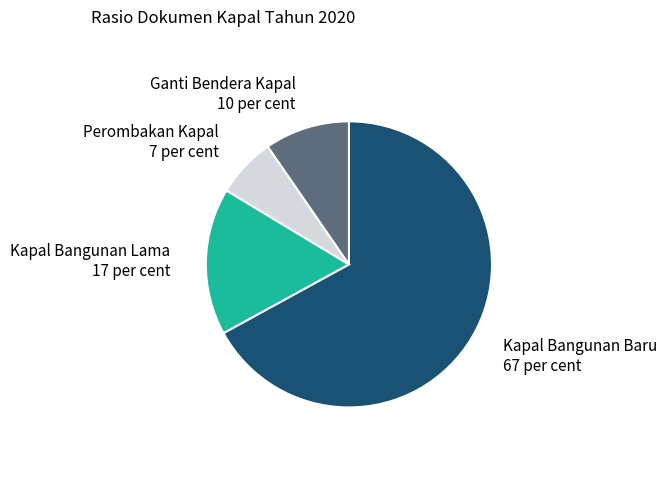

Is it true that Kapal Bangunan Baru is 56% of the pie?

False